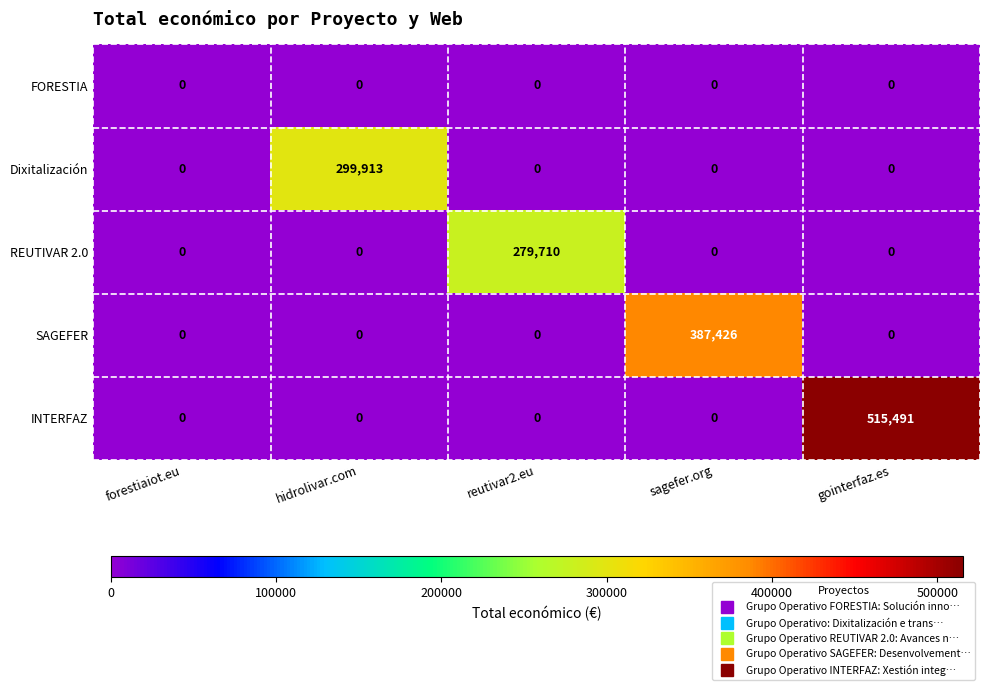

What is the maximum value for INTERFAZ?

515491